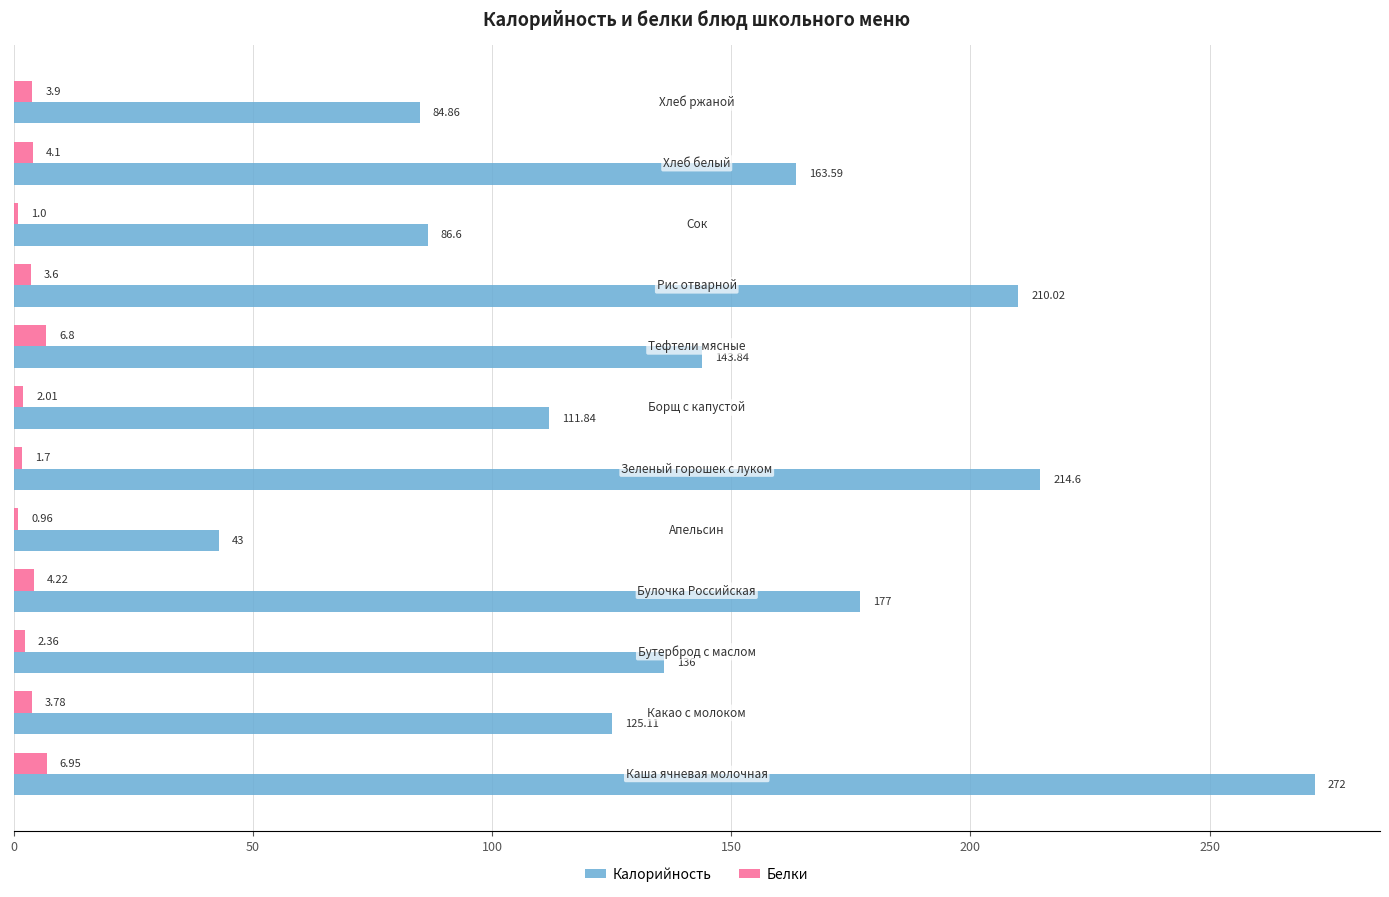

What is the difference between the second highest and second lowest values in the Белки series?

5.8